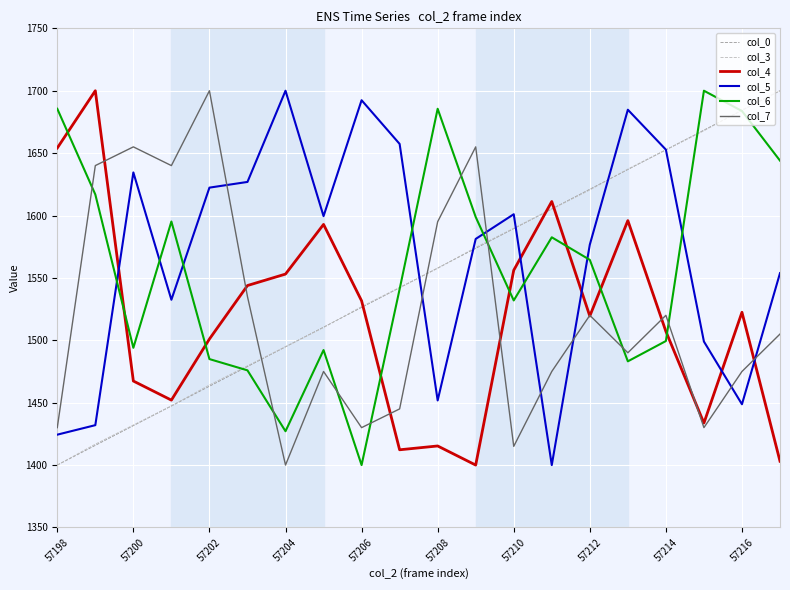

After their last crossing, which series has the higher values: col_4 or col_6?

col_6